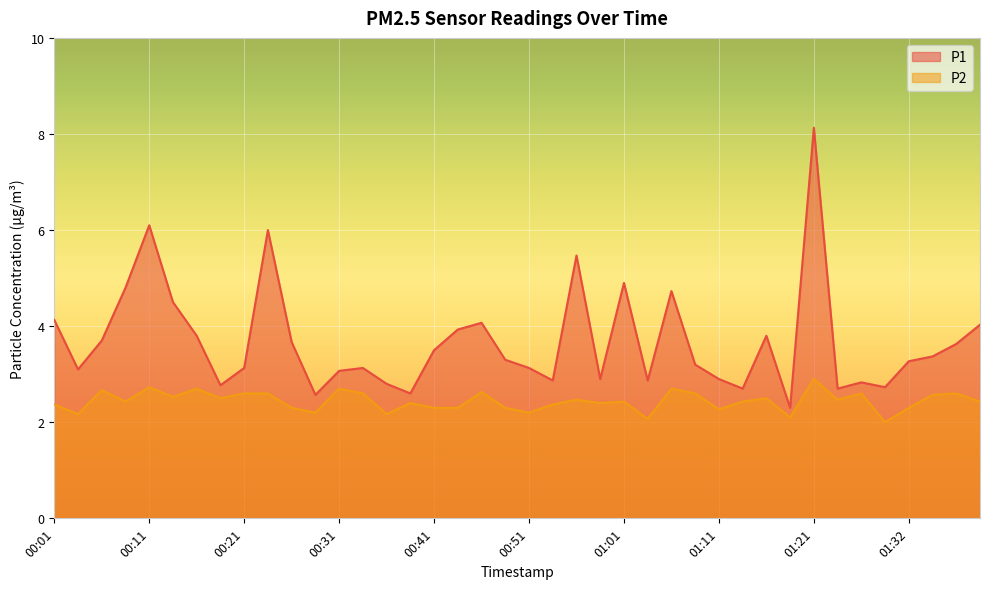

Is it true that P2 equals 2.7 at 01:06?

True